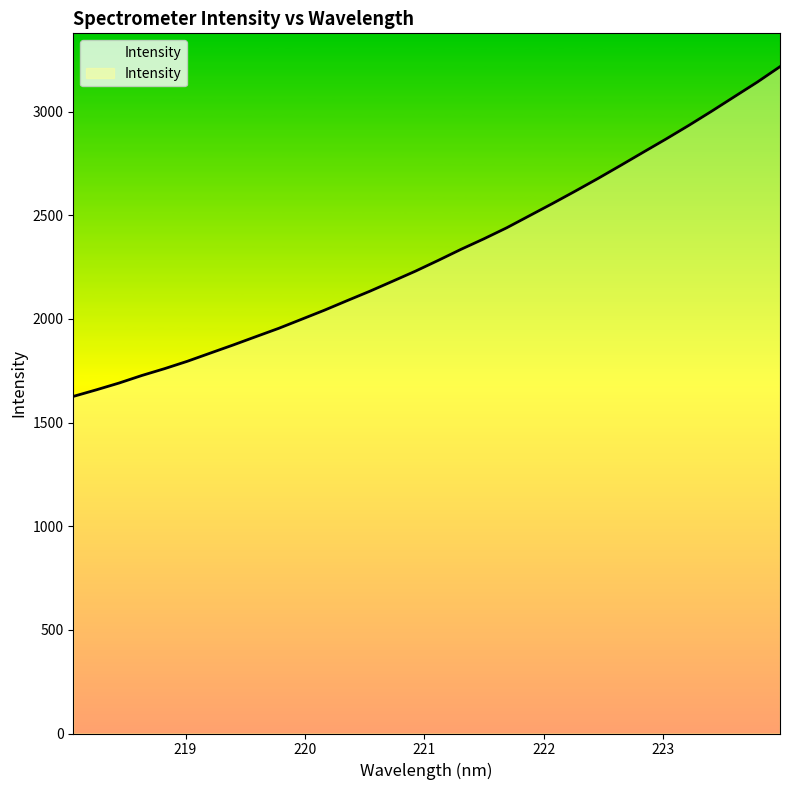

What is the difference between the maximum and minimum values?

1590.4